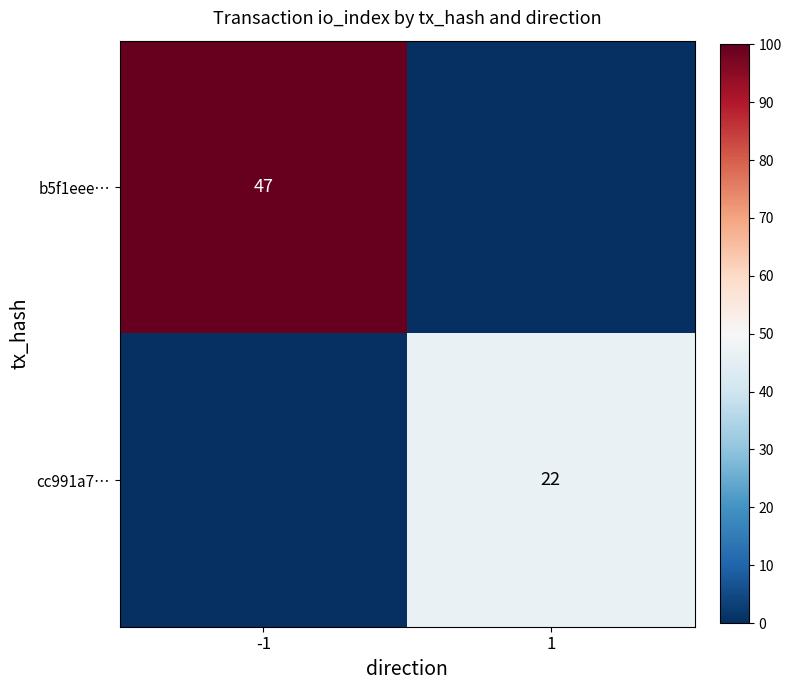

The value of cc991a7… at 1 is 22. True or false?

True